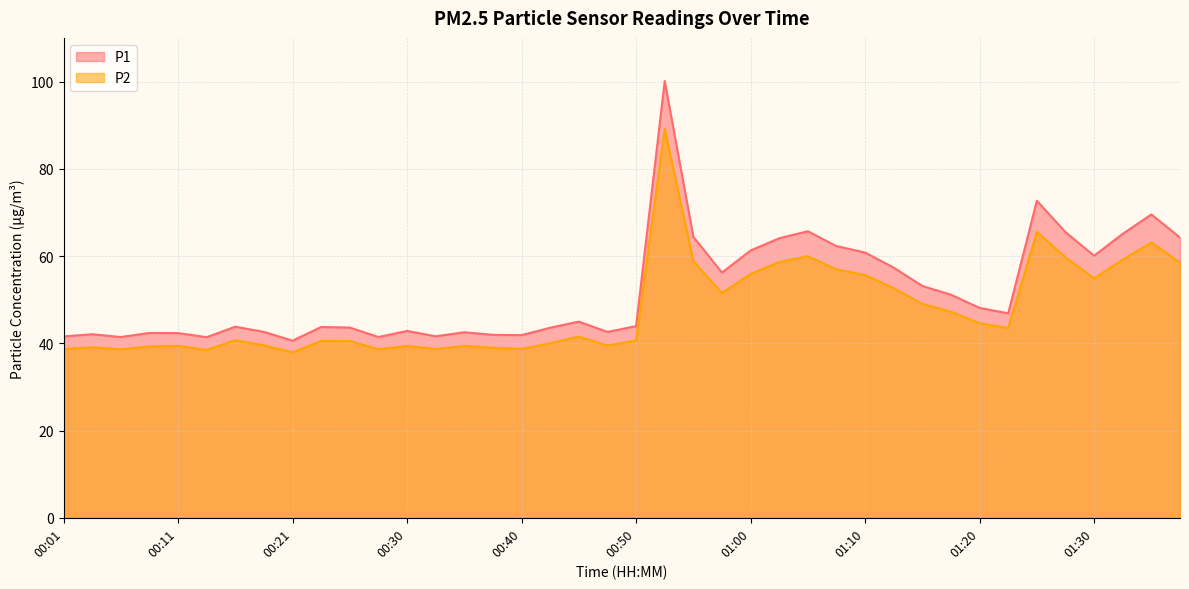

How many lines are shown in the chart?

2